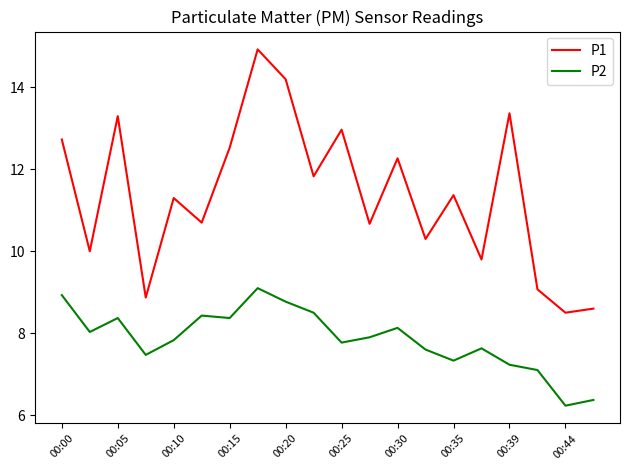

List the series in order of their overall mean, lowest first.

P2, P1